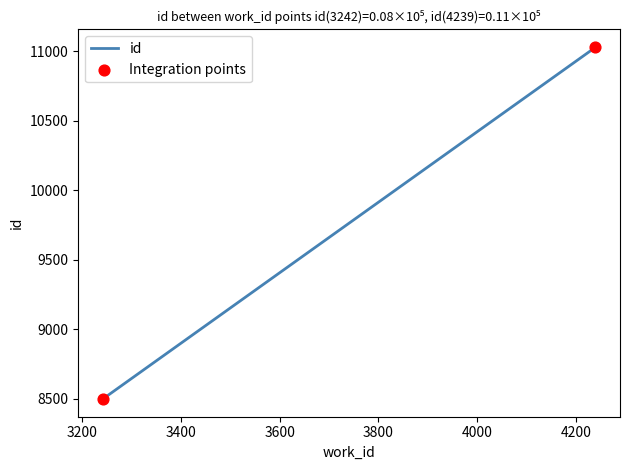

Between 3600 and 3800, which is larger?

3800